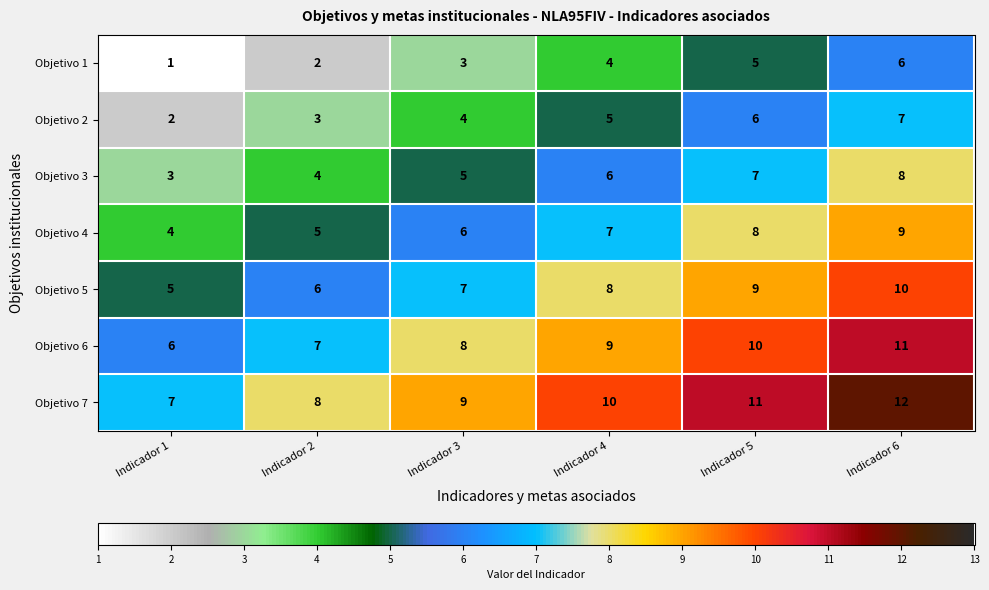

The value of Objetivo 7 at Indicador 4 is 17. True or false?

False